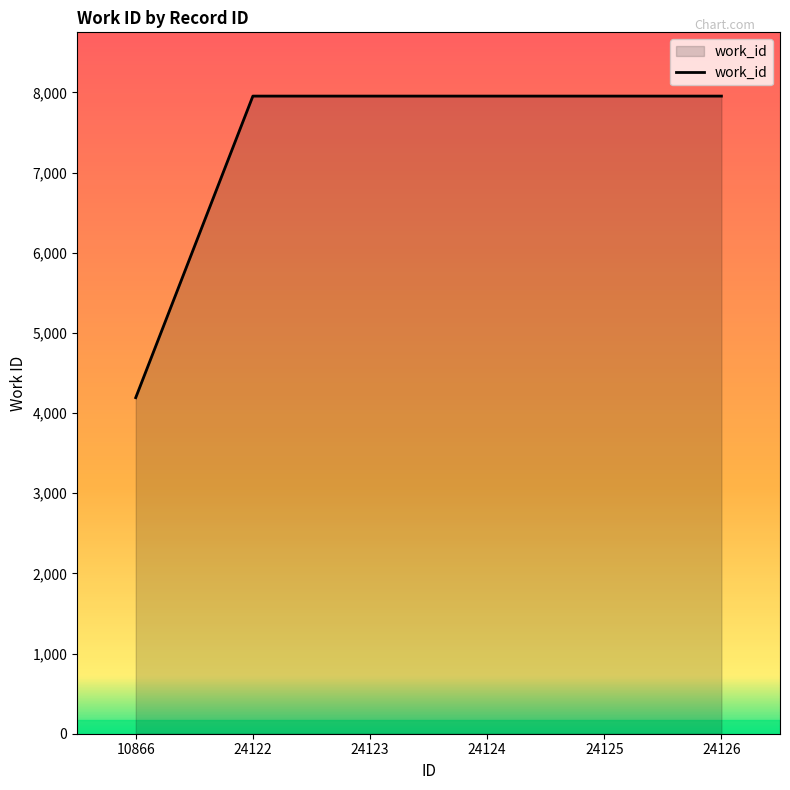

Approximately how many times larger is the value at 24126 compared to 10866?

1.9